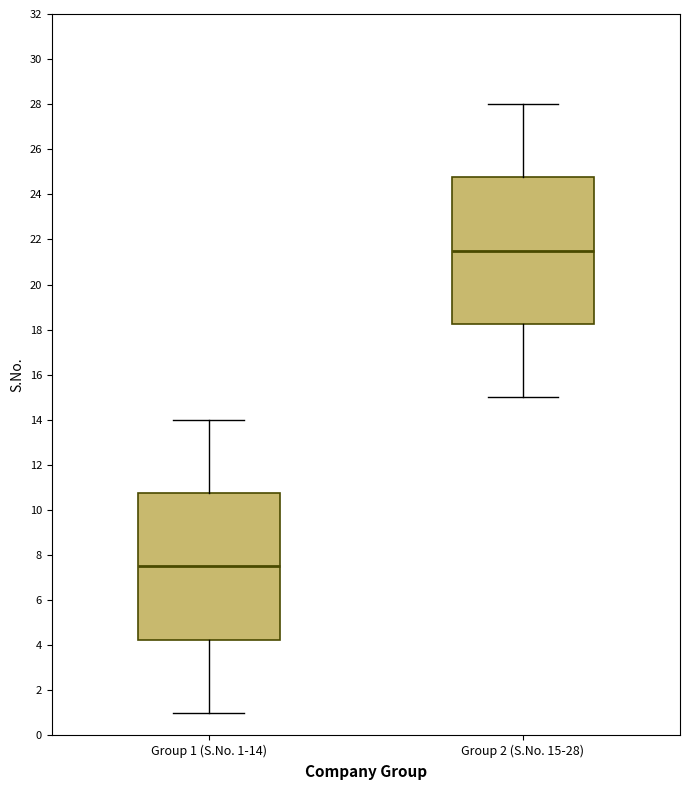

Reading left to right, read every box against the y-axis: the position of its median line, the range the box covers, and the ends of its whiskers. The values are not printed on the chart, so give them approximately, as read against the axis.

Group 1 (S.No. 1-14): median 7.6, box 4.2 to 10.8, whiskers 1.0 to 14.0
Group 2 (S.No. 15-28): median 21.6, box 18.2 to 24.8, whiskers 15.0 to 28.0